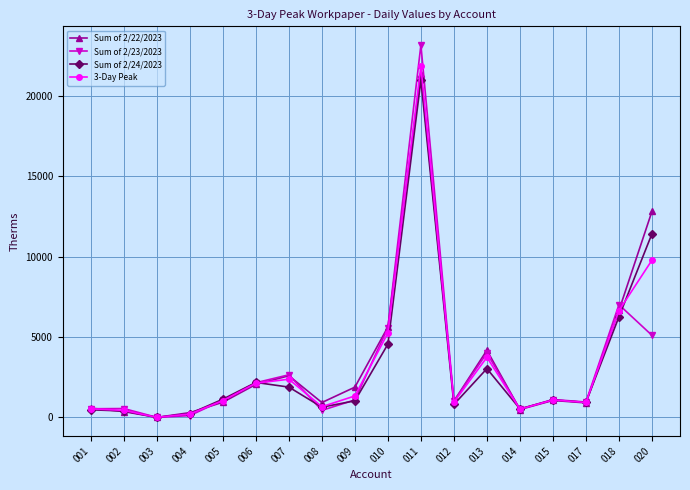

At which label does Sum of 2/23/2023 first exceed 1088?

006